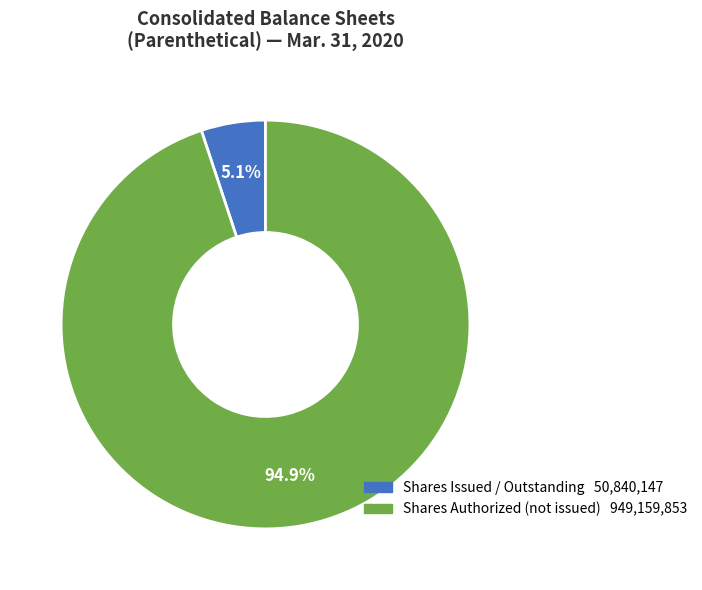

Is there a majority slice in this chart?

Yes